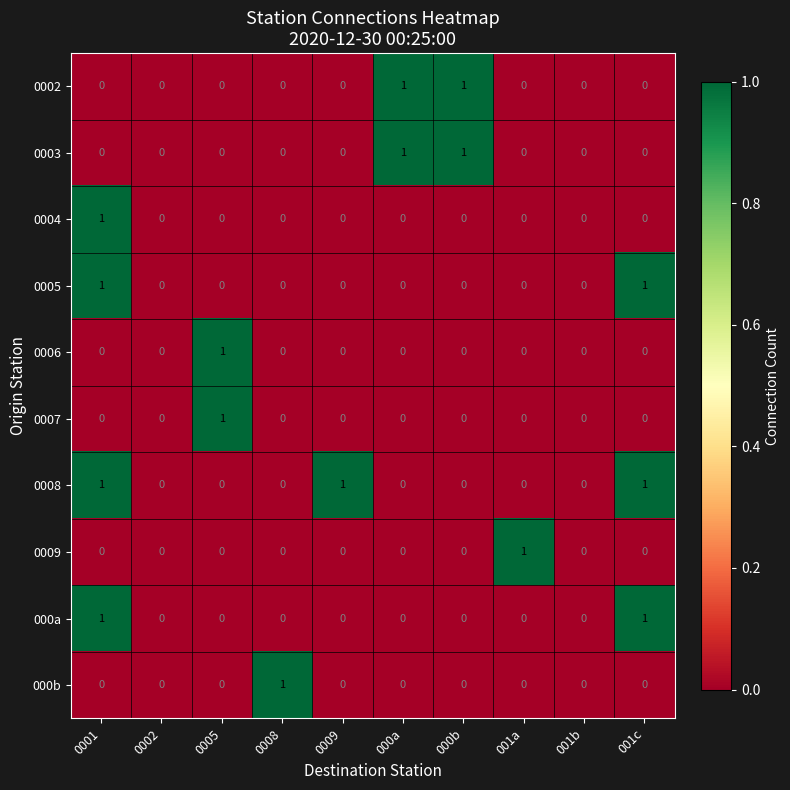

What is the total value across all series at 0001?

4